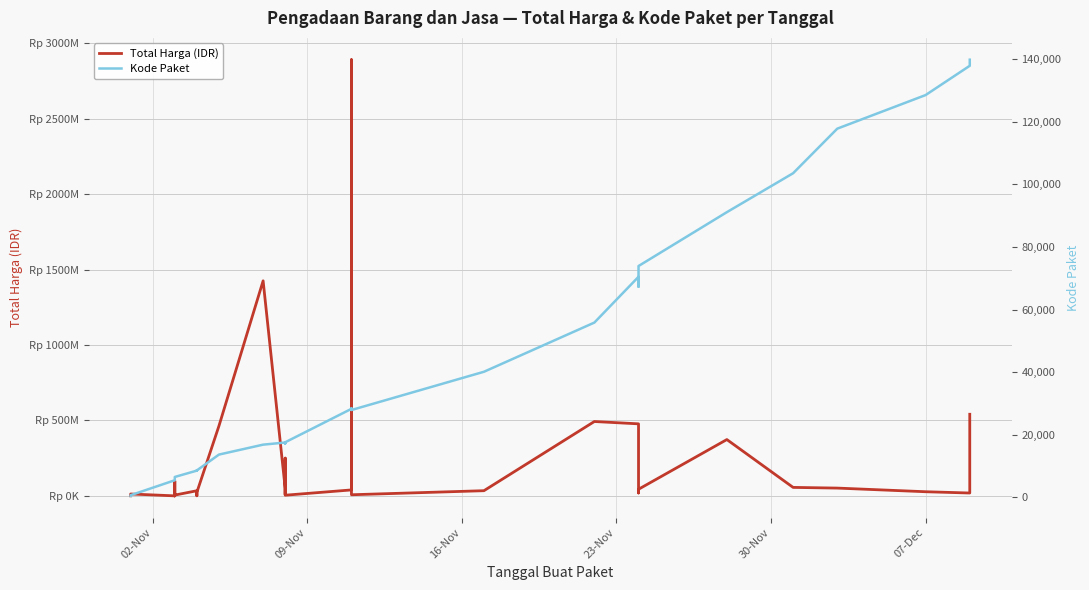

What is the highest value of the Total Harga (IDR) series?

2892122000